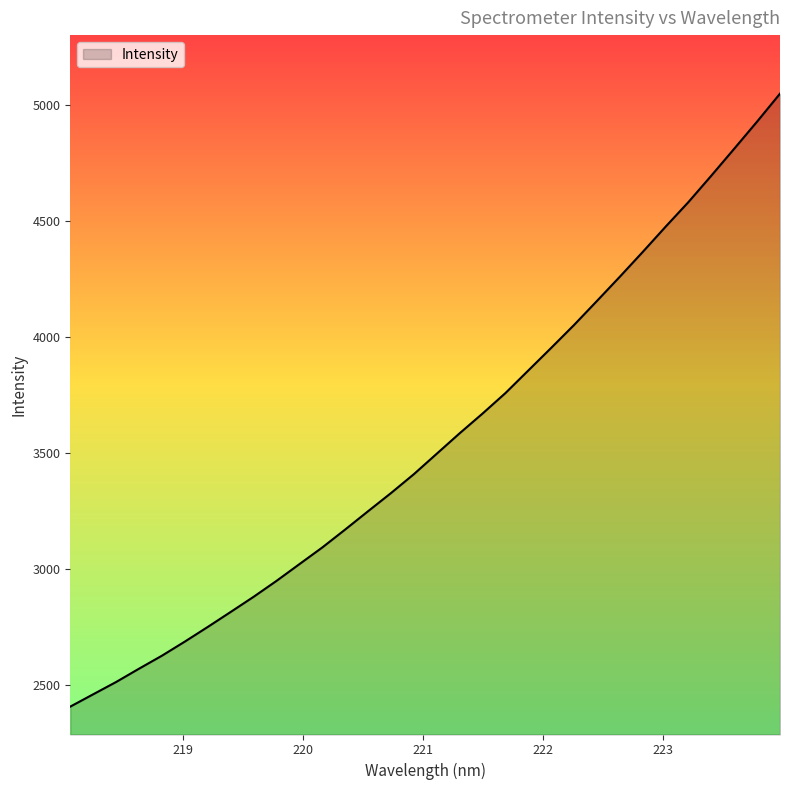

What is the difference between the maximum and minimum values?

2642.2